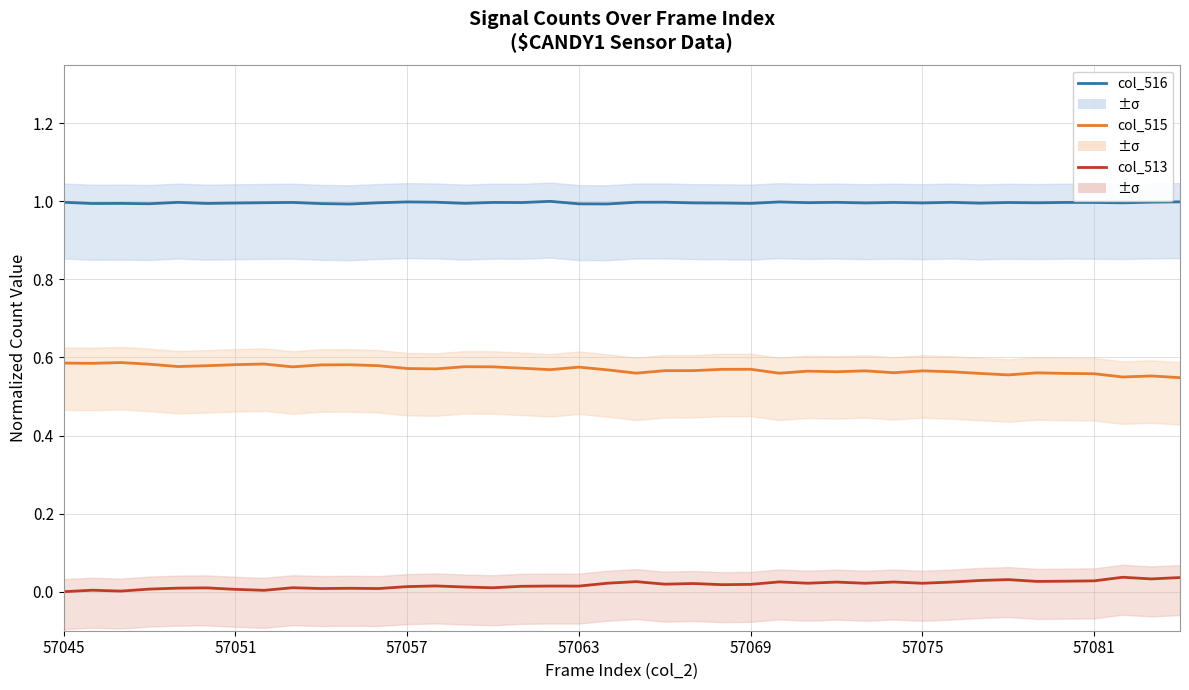

The value of col_516 (channel mean B) at 57069 is 1.6. True or false?

False